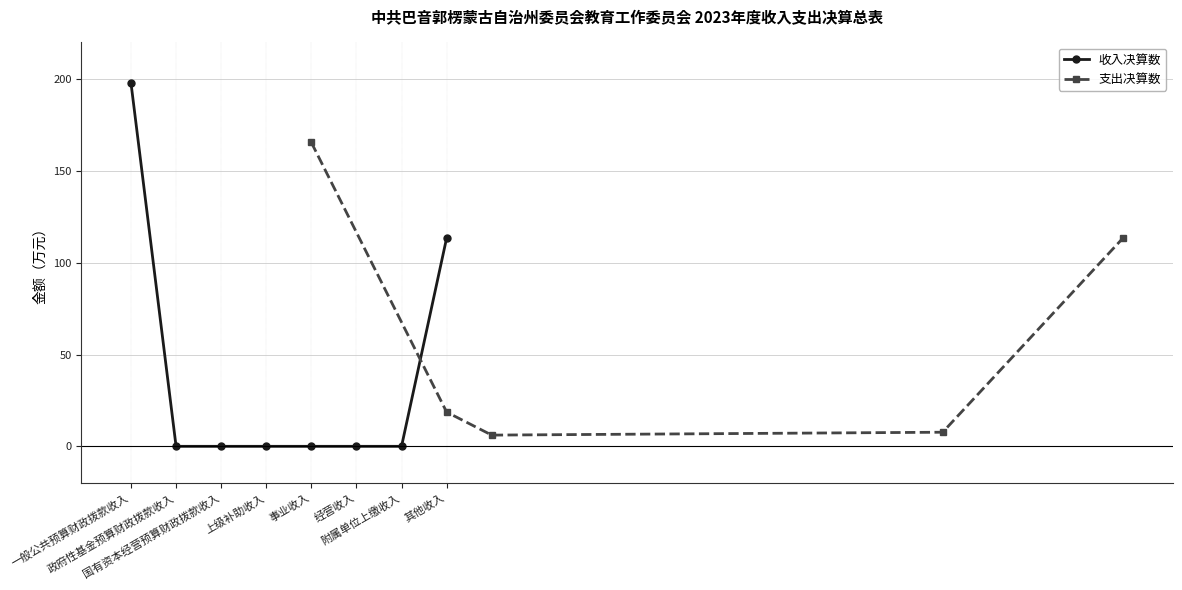

What is the sum of all values?

311.4